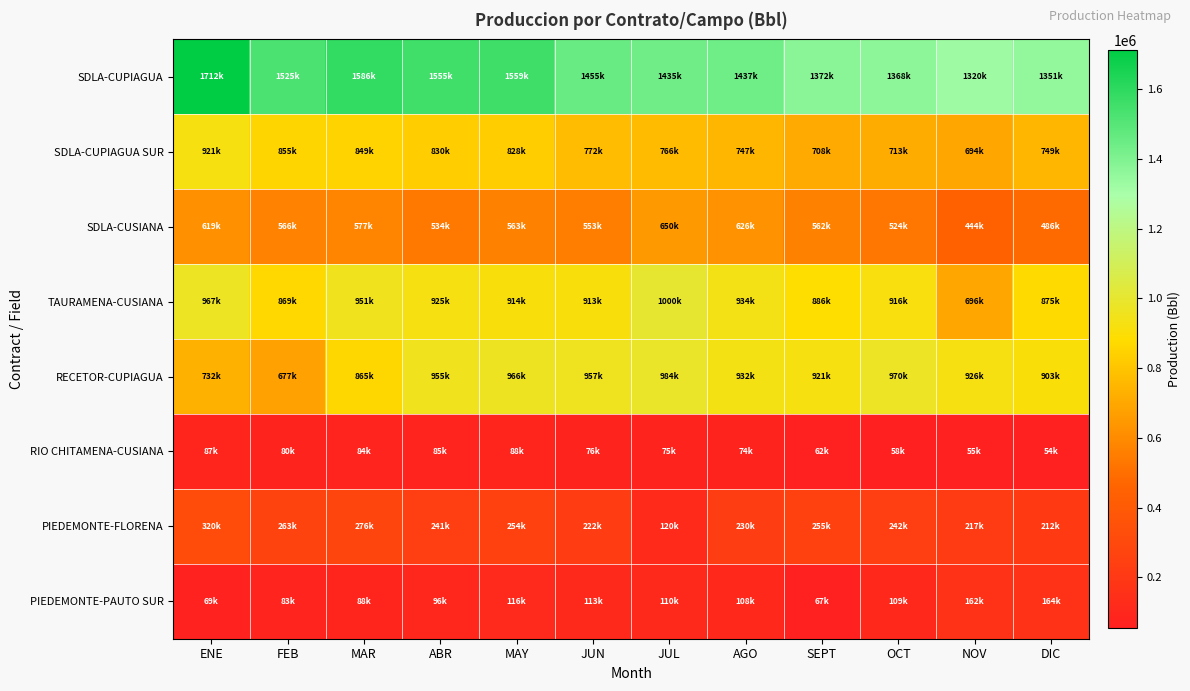

Which series has the largest total across all categories?

SDLA-CUPIAGUA